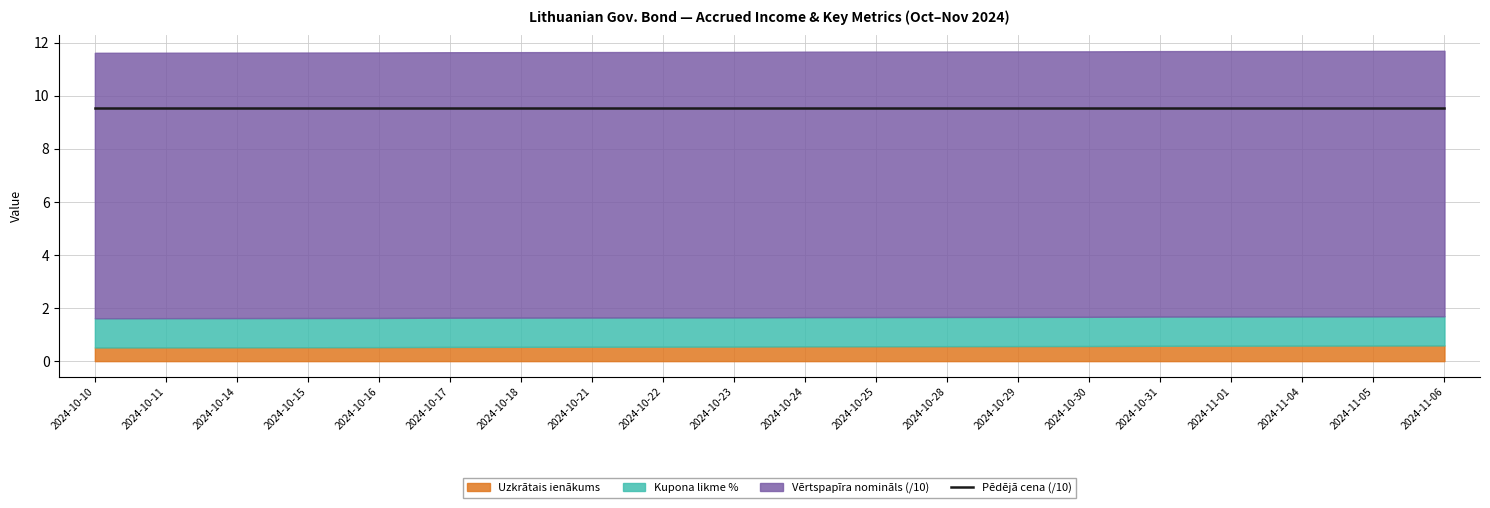

True or false: Kupona likme % has more than 0 points higher than both neighbors.

False